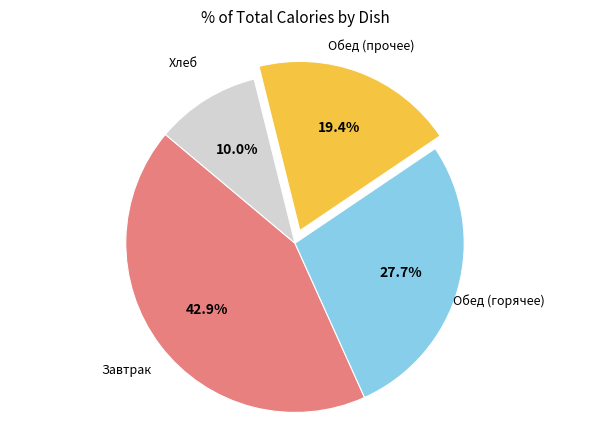

How many slices are in this pie chart?

4